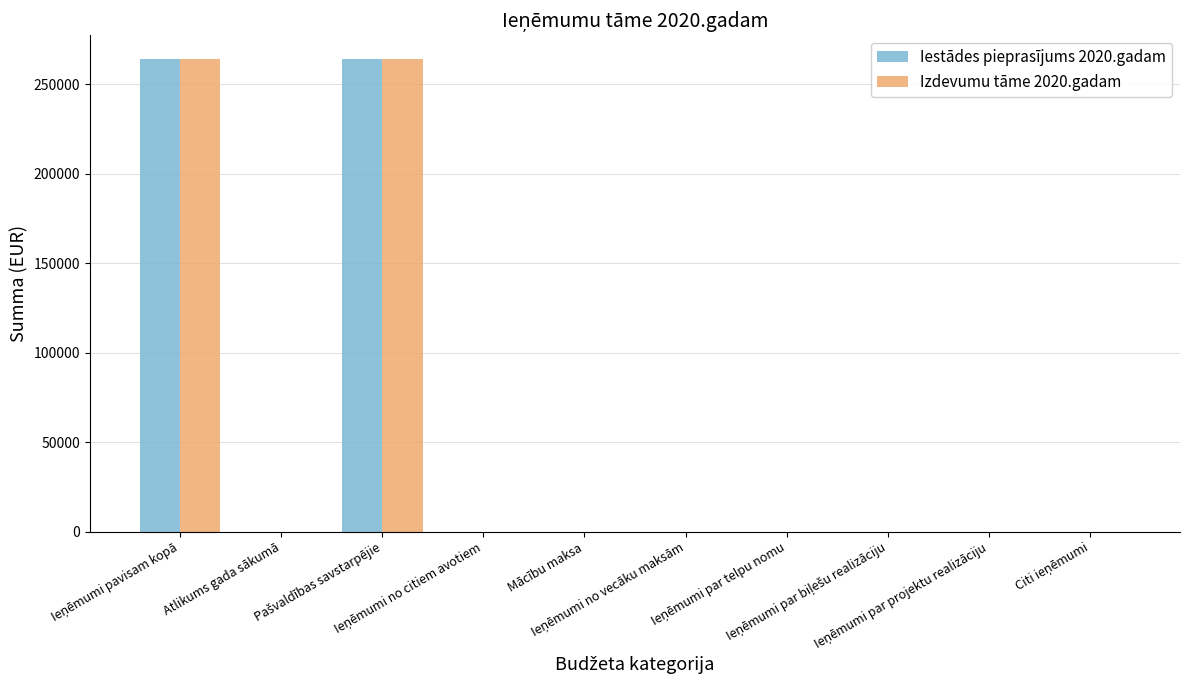

What is the maximum value shown in the chart?

264057